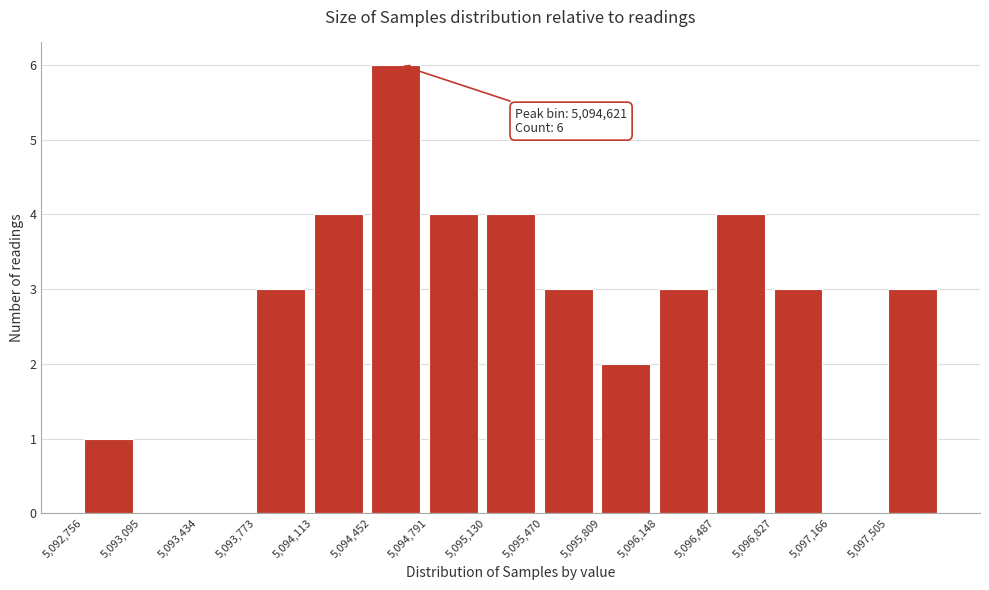

Over which range of the x-axis is the bar tallest?

5094450 to 5094800